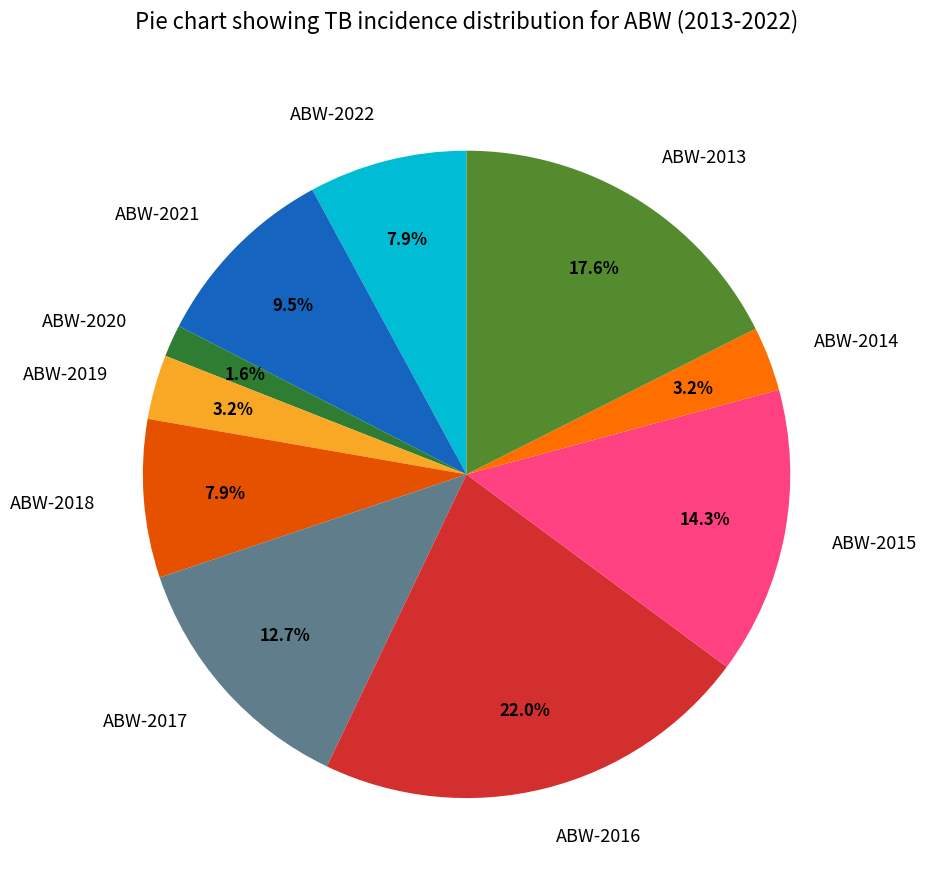

Between ABW-2019 and ABW-2013, which is larger?

ABW-2013